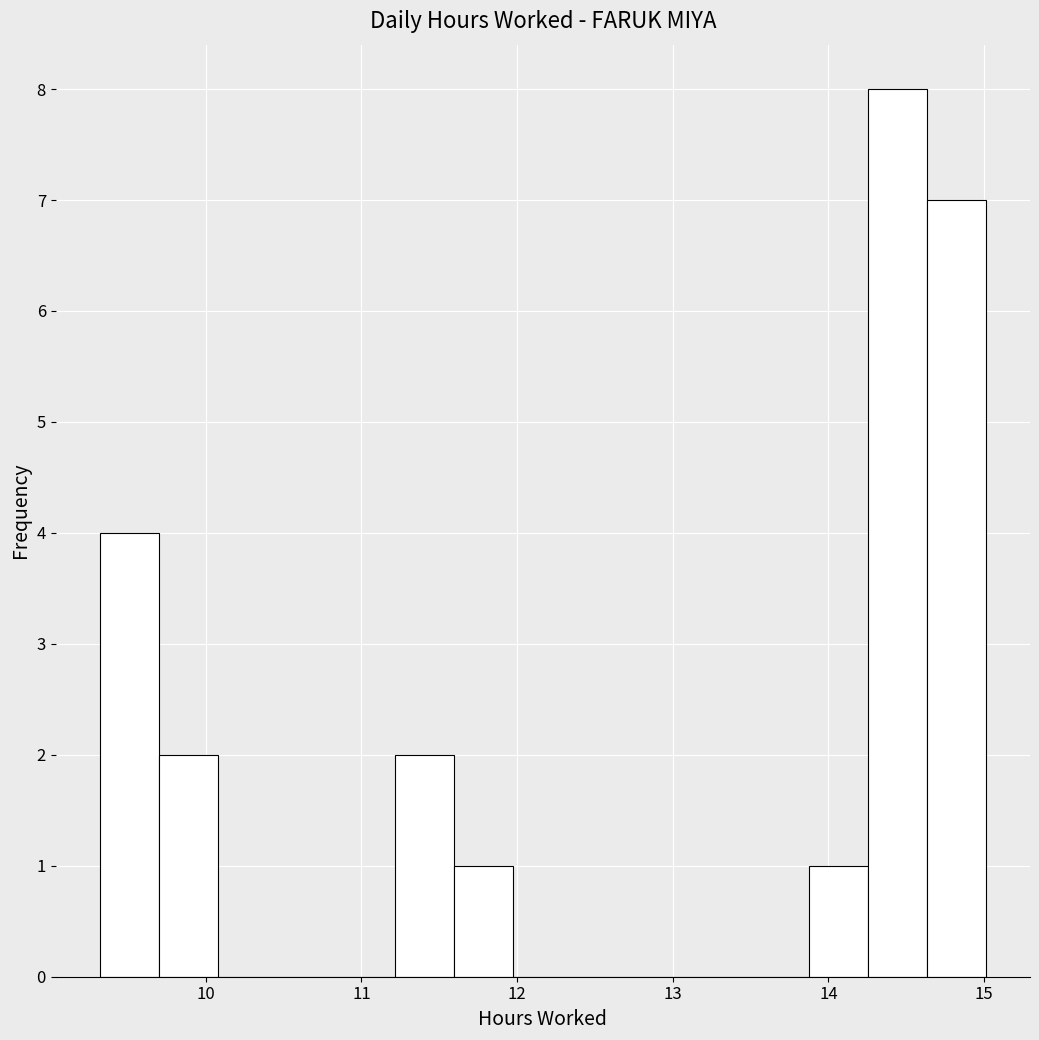

Read against the x-axis, roughly where is the centre of the tallest bar?

14.4